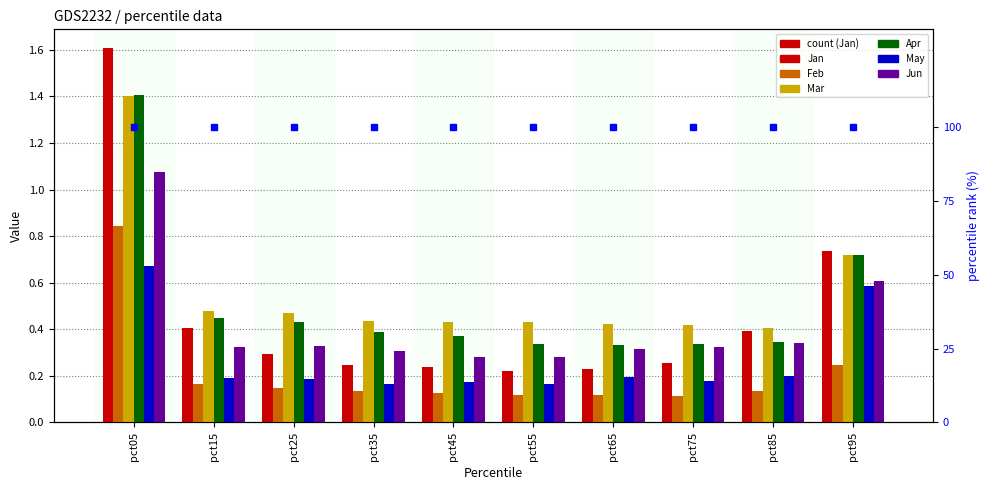

What is the minimum value for May?

0.2